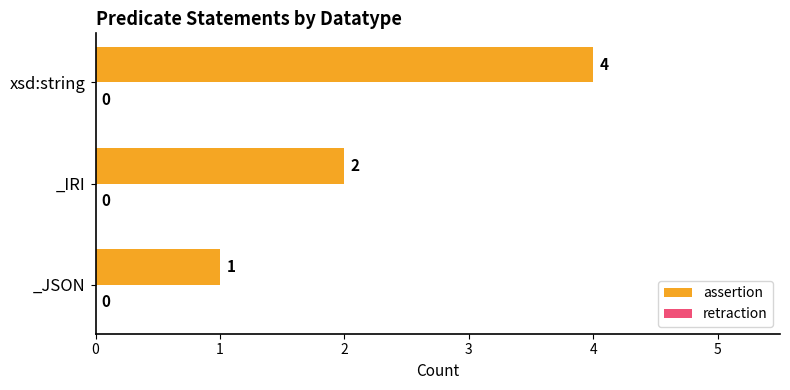

Which has a higher value, _JSON or _IRI?

_IRI